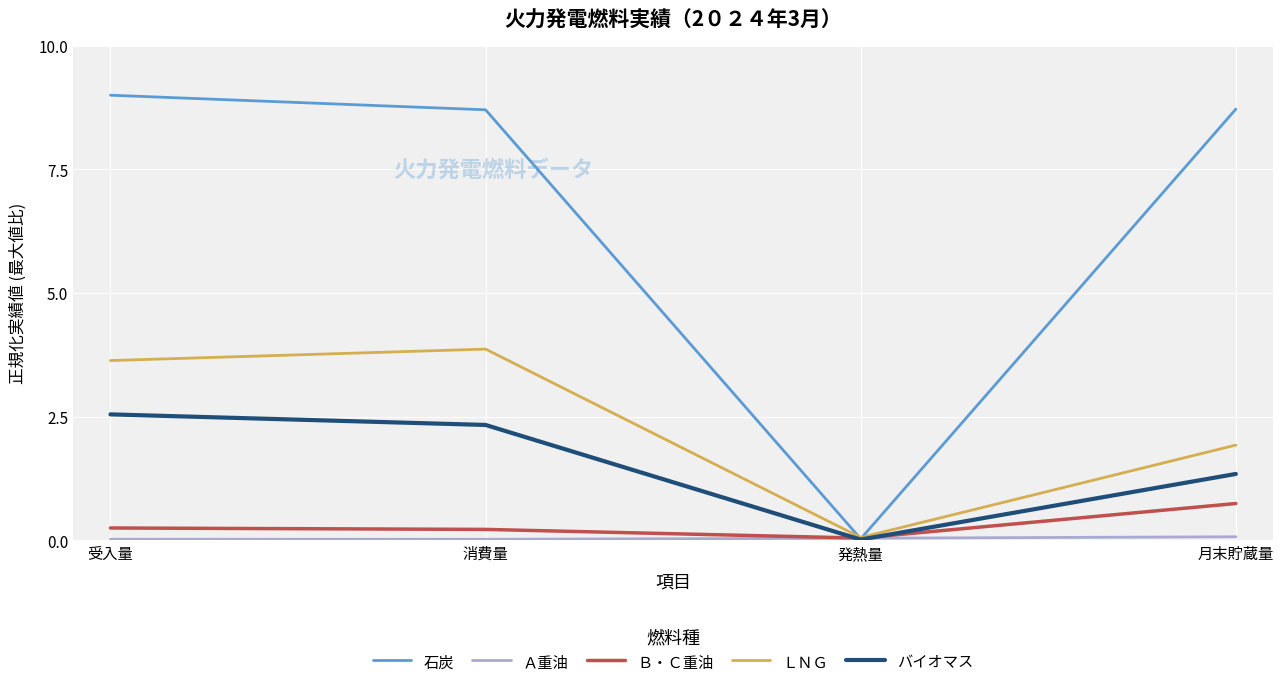

Is this an area chart (filled region under the line)?

No